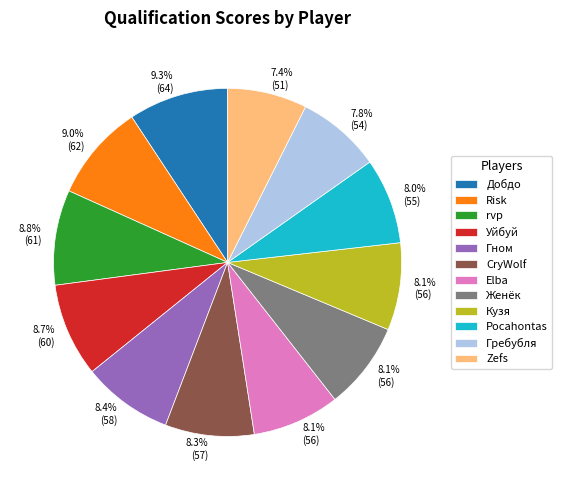

To the nearest percent, what is the combined percentage of Zefs and Уйбуй?

16%